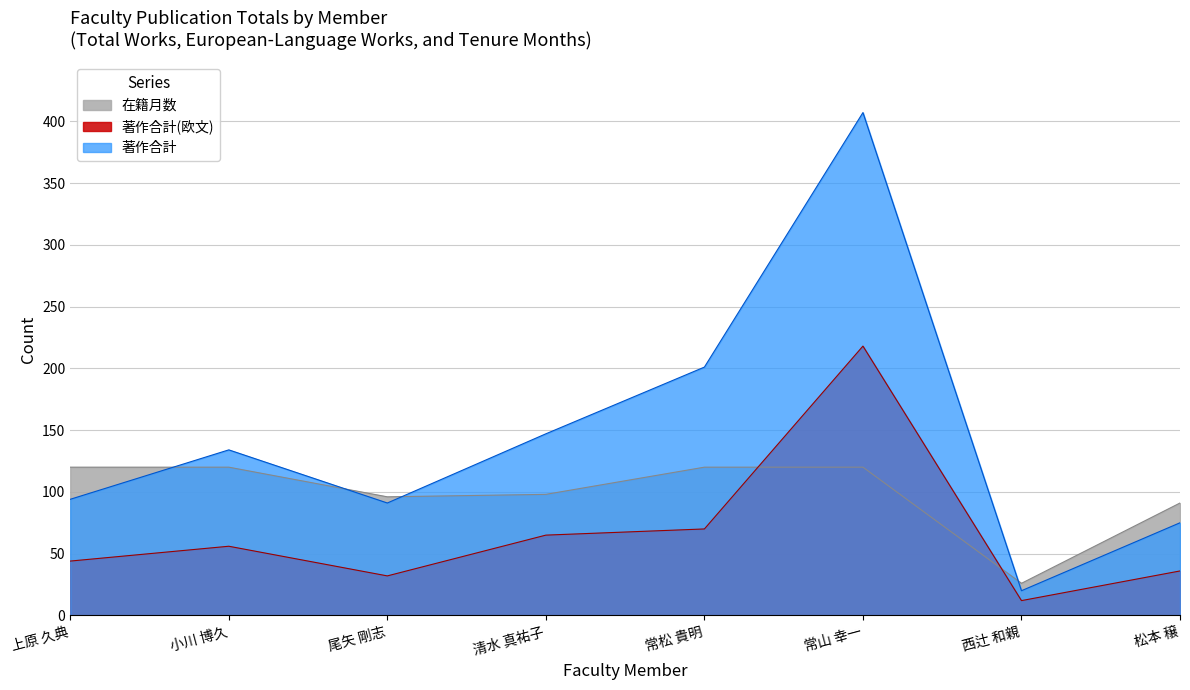

Rank the series at 常松 貴明 from lowest to highest value.

著作合計(欧文), 在籍月数, 著作合計